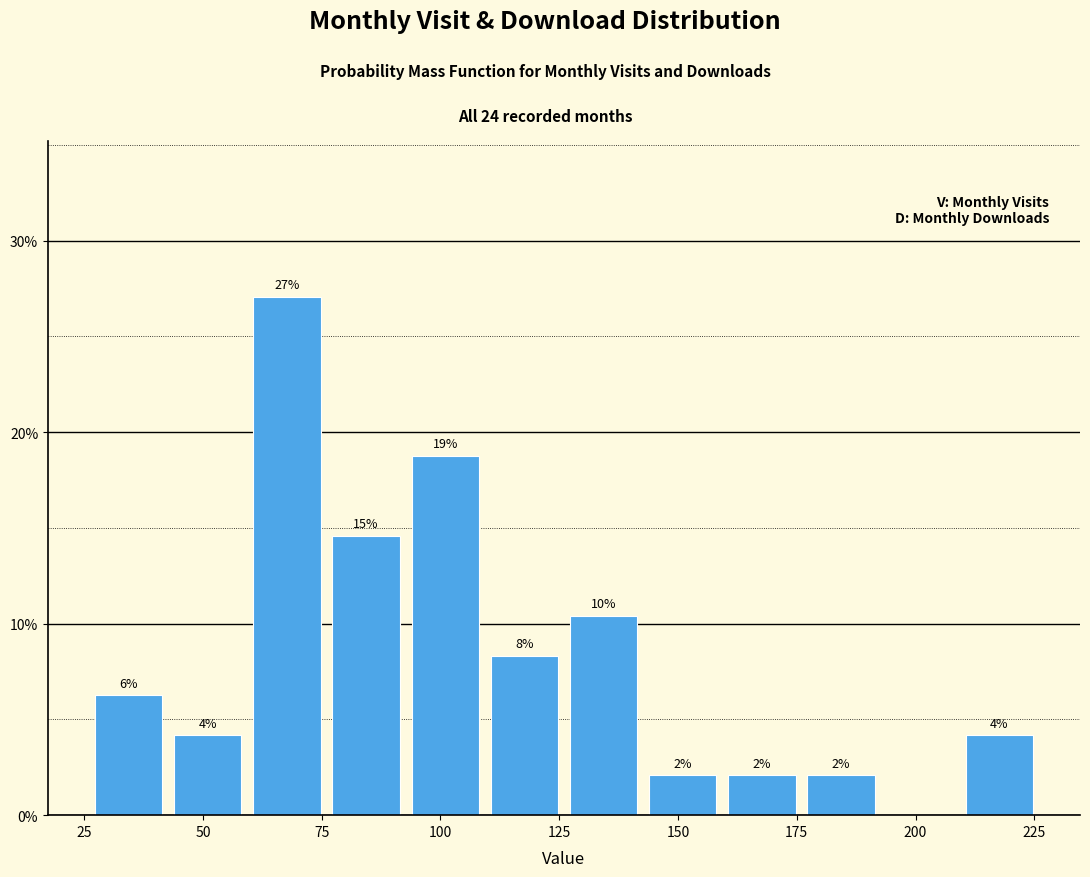

Read against the x-axis, roughly where is the centre of the tallest bar?

70